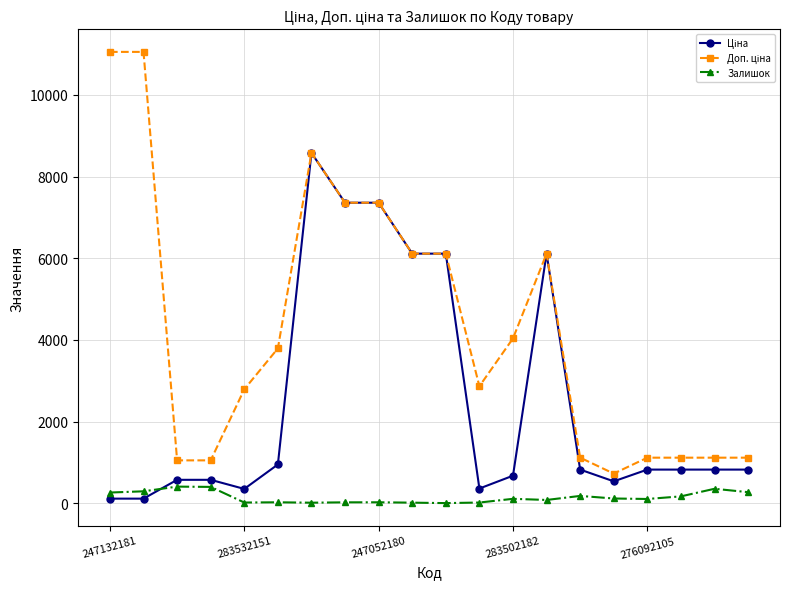

How many lines are shown in the chart?

3